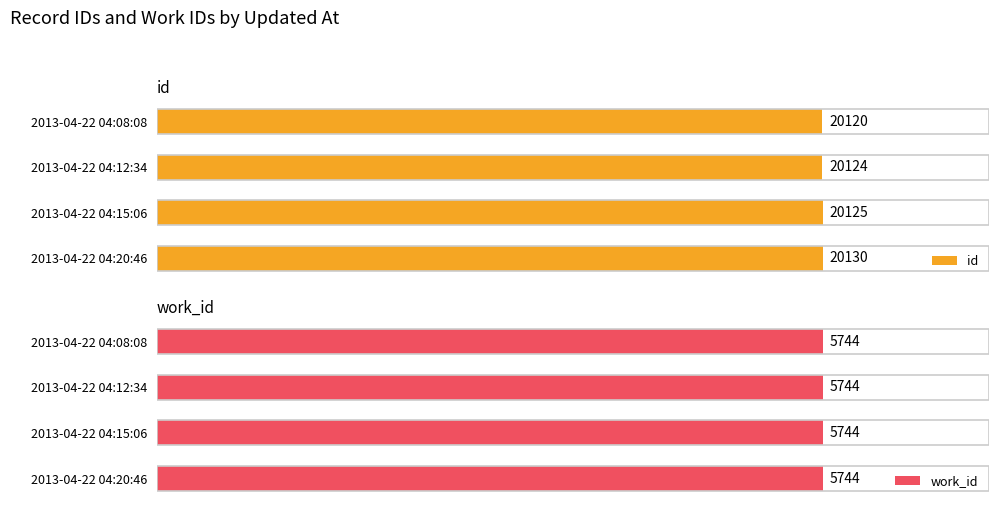

How many bars are there in total?

8